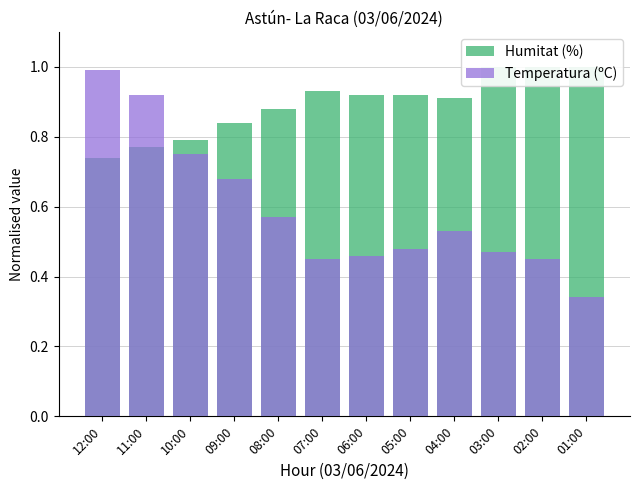

Reading left to right, what are all the values shown in this chart?

Humitat (%): 12:00=0.7	11:00=0.8	10:00=0.8	09:00=0.8	08:00=0.9	07:00=0.9	06:00=0.9	05:00=0.9	04:00=0.9	03:00=1.0	02:00=1.0	01:00=1.0
Temperatura (ºC): 12:00=1.0	11:00=0.9	10:00=0.8	09:00=0.7	08:00=0.6	07:00=0.5	06:00=0.5	05:00=0.5	04:00=0.5	03:00=0.5	02:00=0.5	01:00=0.3